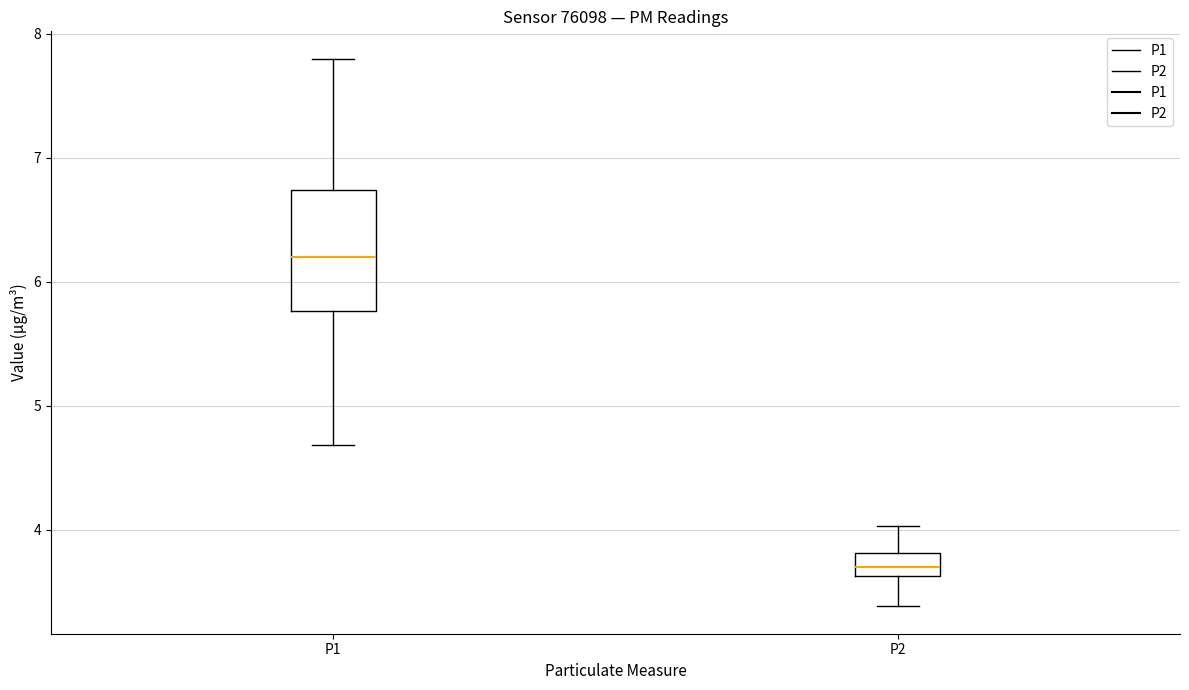

Reading left to right, read every box against the y-axis: the position of its median line, the range the box covers, and the ends of its whiskers. The values are not printed on the chart, so give them approximately, as read against the axis.

P1: median 6.2, box 5.8 to 6.7, whiskers 4.7 to 7.8
P2: median 3.7, box 3.6 to 3.8, whiskers 3.4 to 4.0